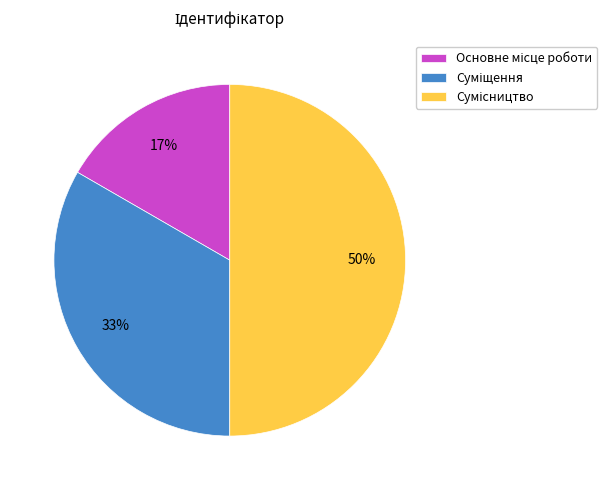

To the nearest percent, what is the average slice percentage?

33%